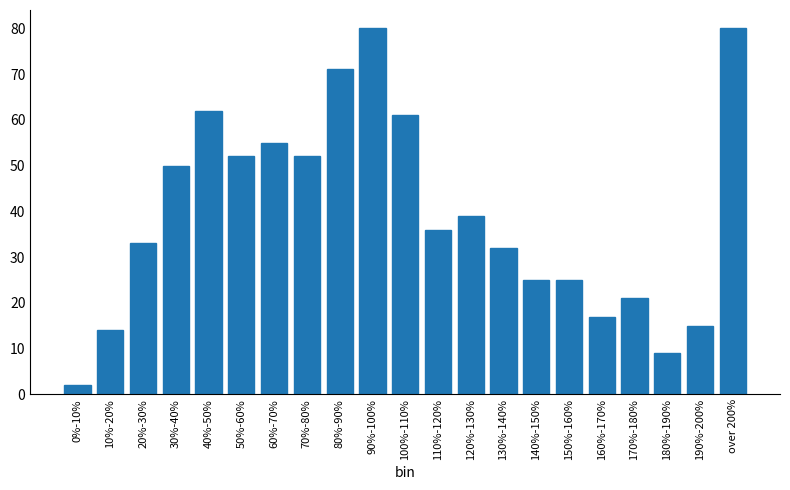

Reading right to left, transcribe all the data shown in this chart.

over 200%=80	190%-200%=15	180%-190%=9	170%-180%=21	160%-170%=17	150%-160%=25	140%-150%=25	130%-140%=32	120%-130%=39	110%-120%=36	100%-110%=61	90%-100%=80	80%-90%=71	70%-80%=52	60%-70%=55	50%-60%=52	40%-50%=62	30%-40%=50	20%-30%=33	10%-20%=14	0%-10%=2